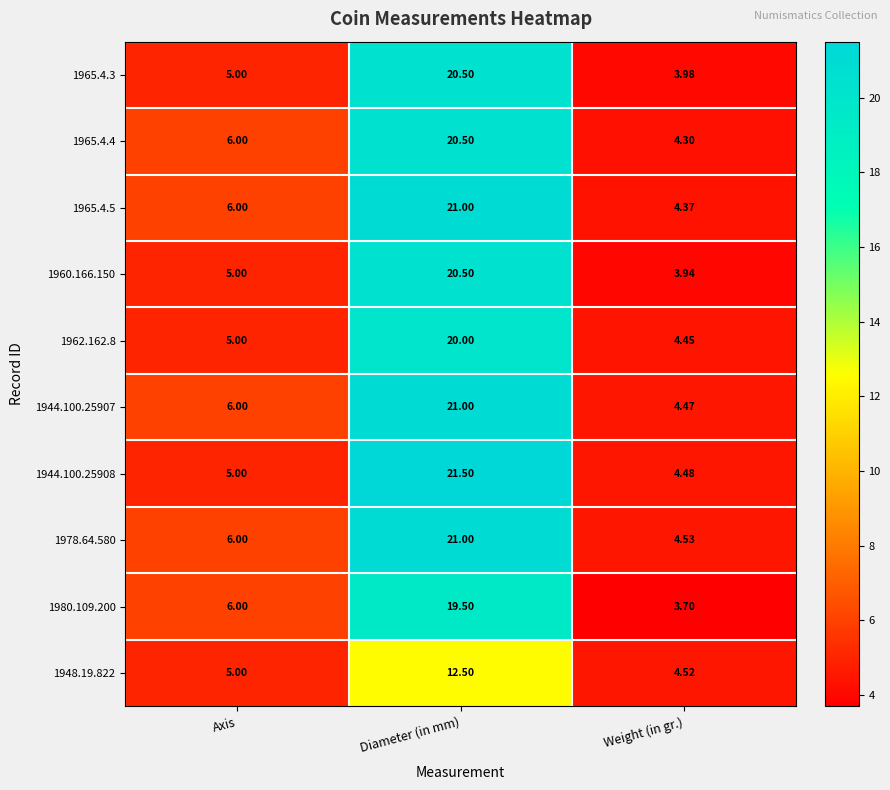

Which category has the lowest value in the 1965.4.3 series?

Weight (in gr.)